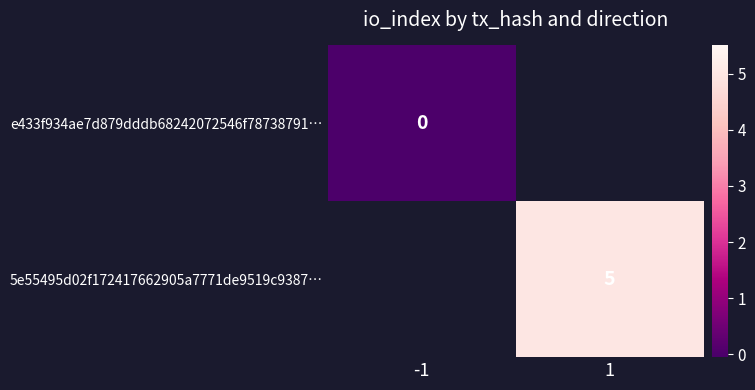

Which has a higher value, -1 or 1?

1